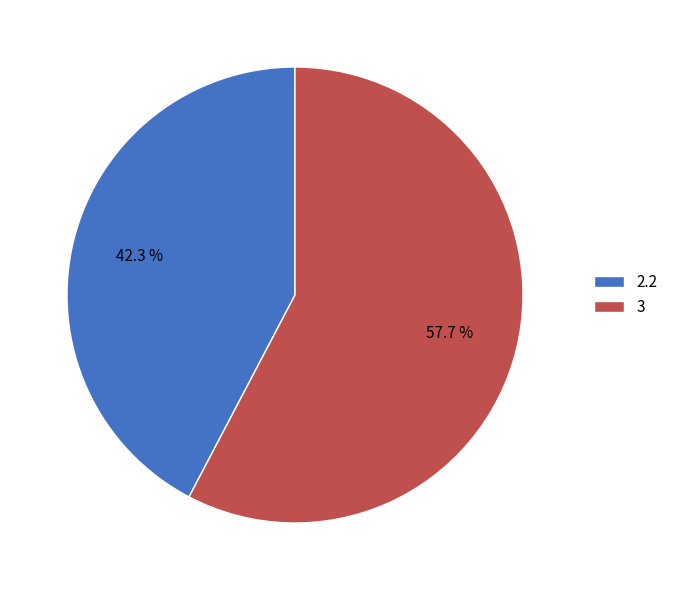

To the nearest percent, what is the combined percentage of 3 and 2.2?

100%